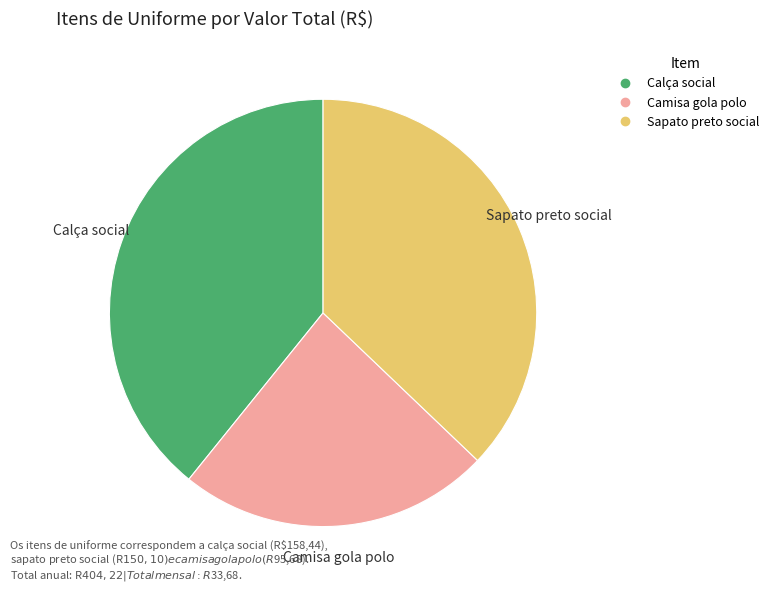

Is the sum of Sapato preto social and Camisa gola polo greater than half?

Yes